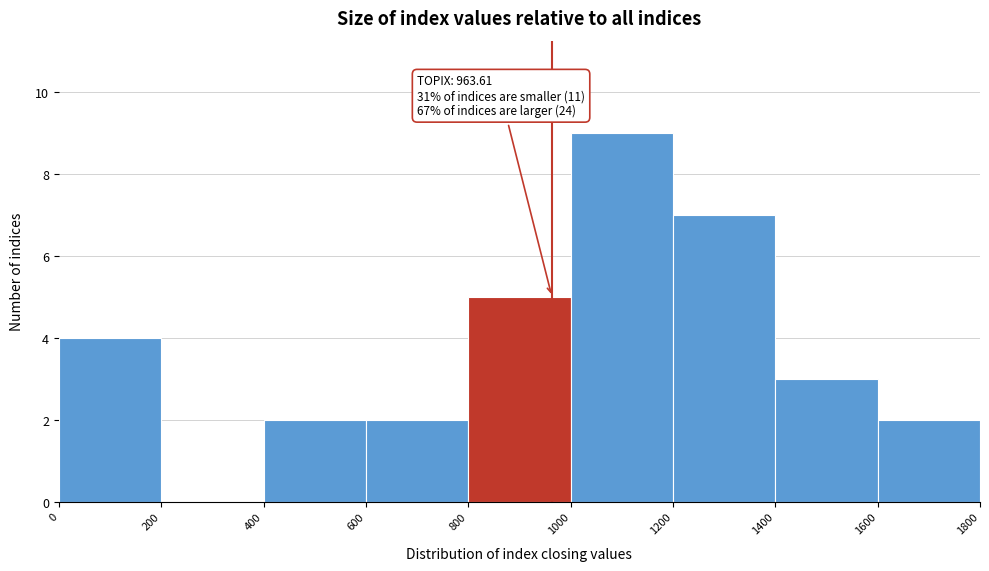

Over which range of the x-axis is the bar tallest?

1000 to 1200